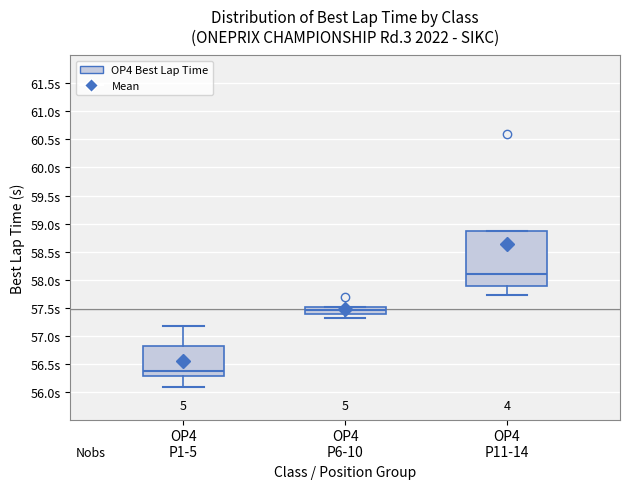

Which box's median line is the highest?

OP4 P11-14